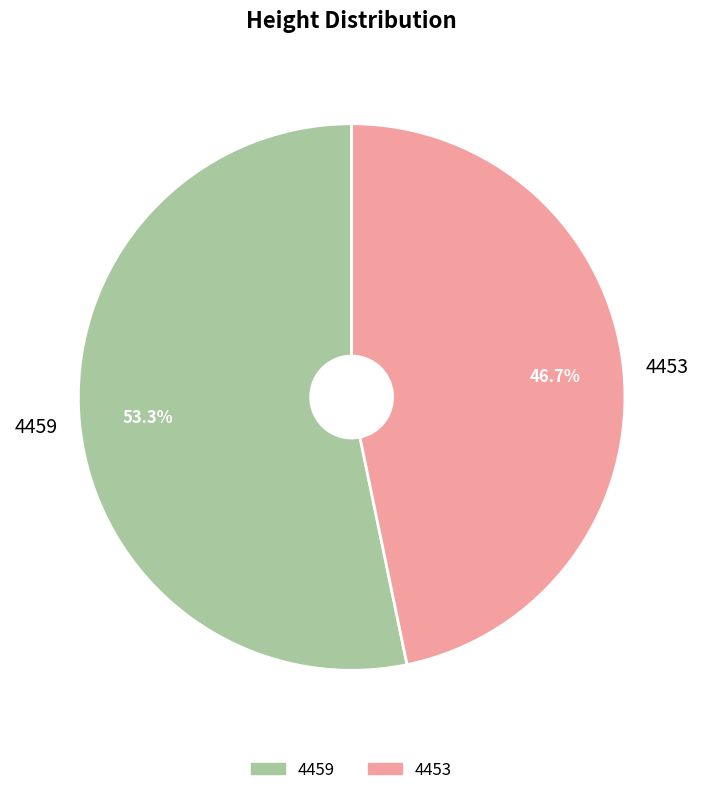

Rank the categories by value from highest to lowest.

4459, 4453